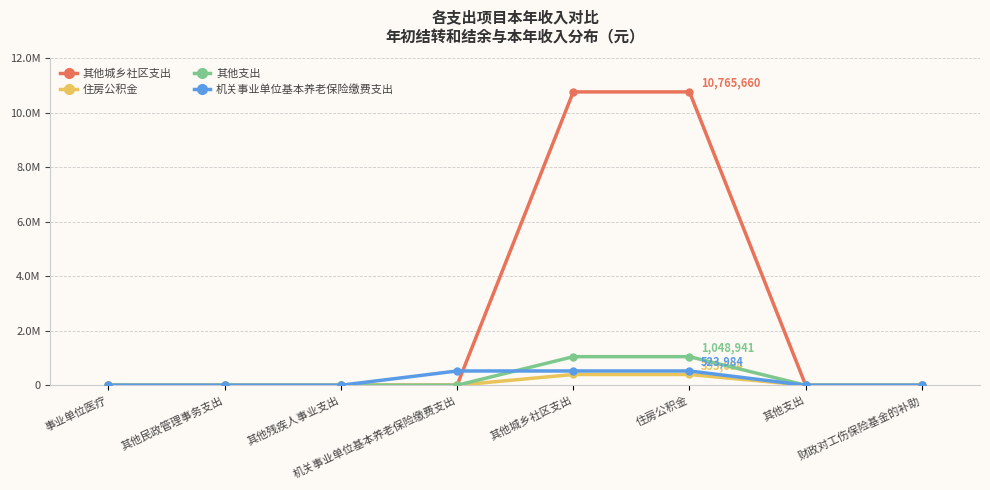

Does the chart have visible grid lines?

Yes